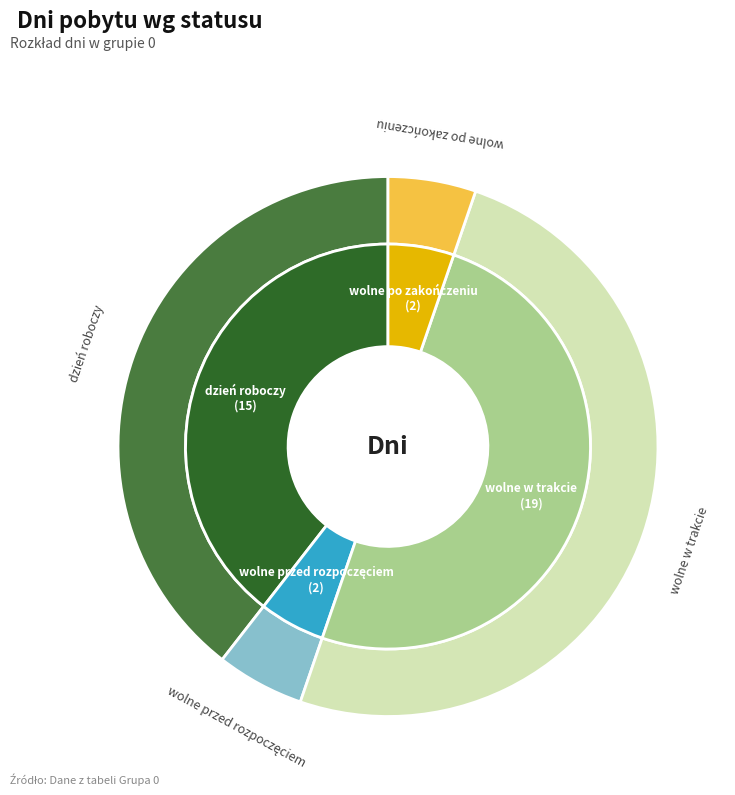

Is wolne przed rozpoczęciem the majority of the pie?

No